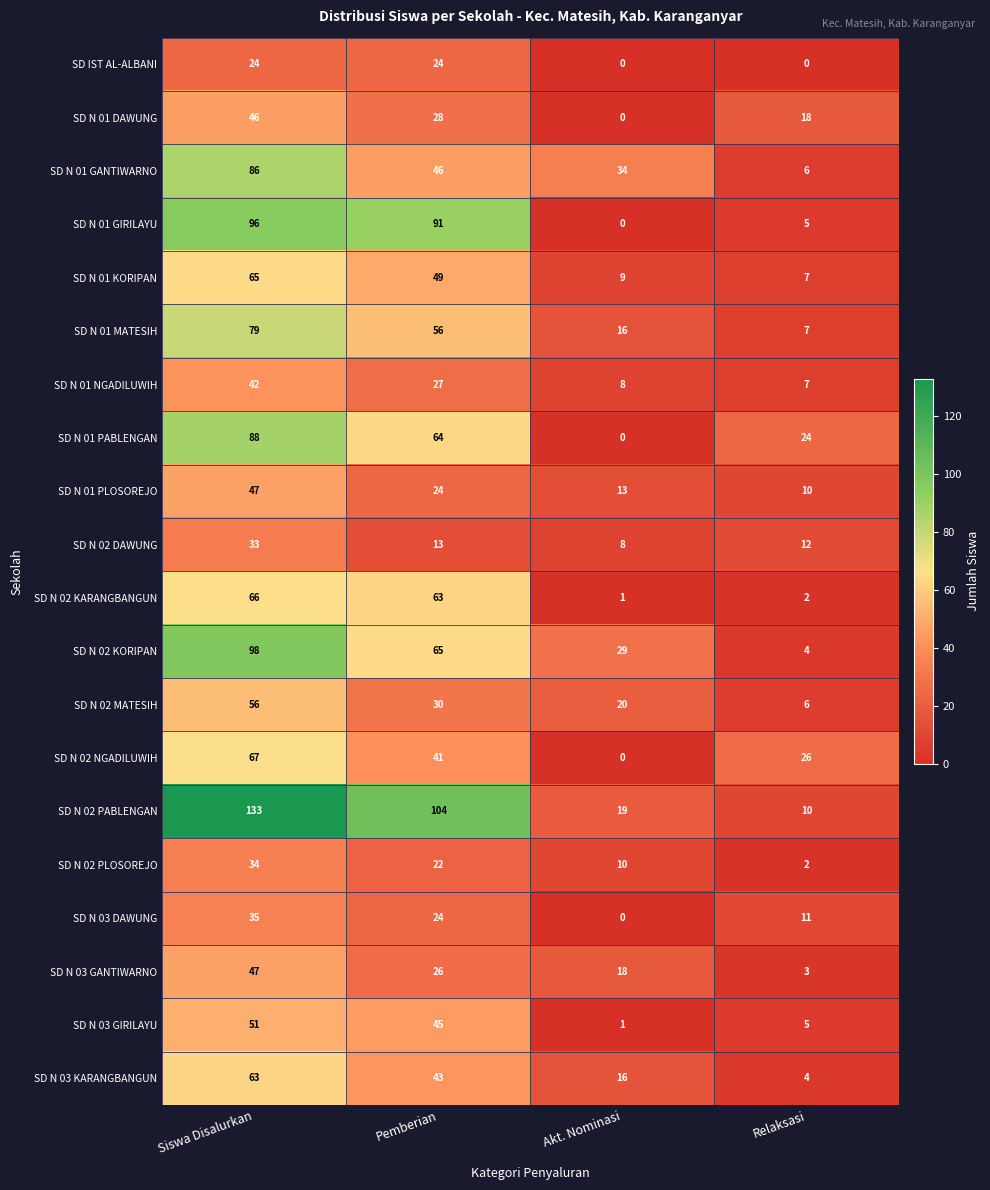

Rank the categories by SD N 01 MATESIH value from highest to lowest.

Siswa Disalurkan, Pemberian, Akt. Nominasi, Relaksasi